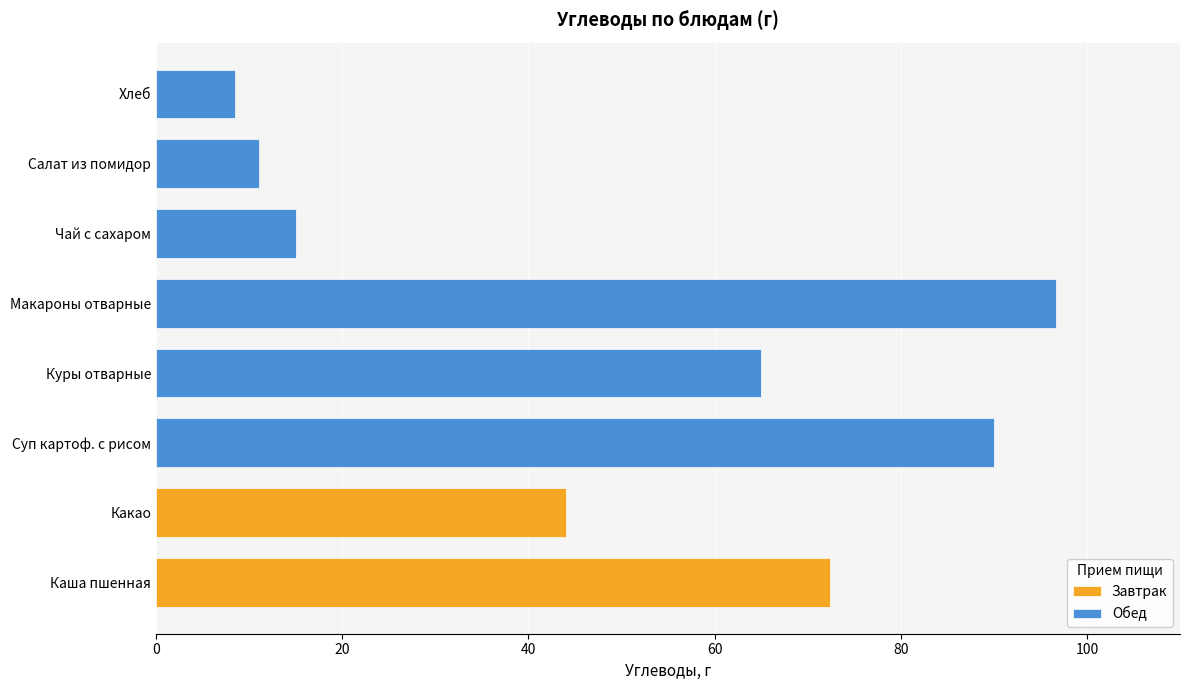

True or false: Обед has a value of 8.5 at Хлеб.

True